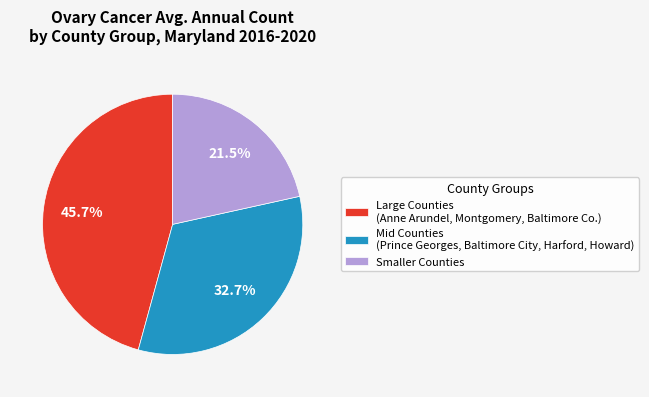

To the nearest percent, what is the difference between the largest and smallest slice percentages?

24%